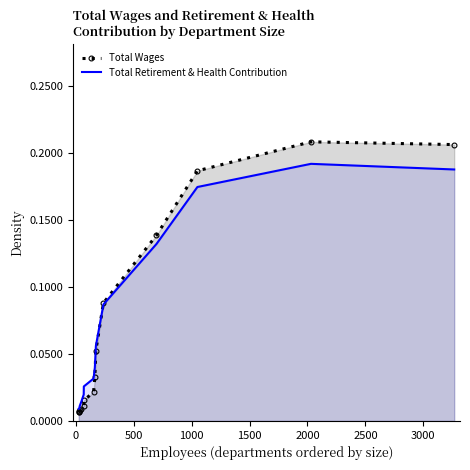

Which series has the widest spread of values?

Total Wages